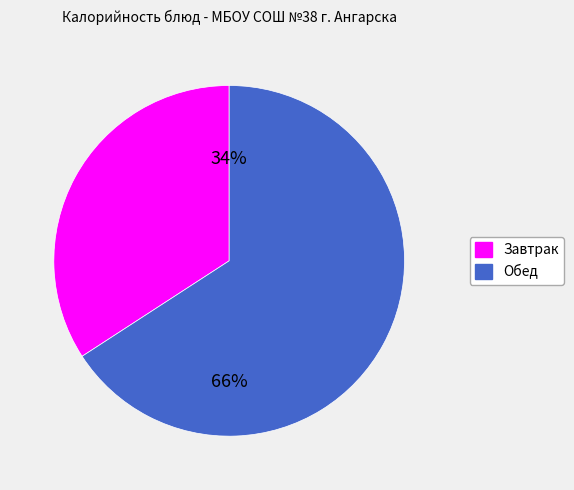

Is there any slice that represents more than half of the pie?

Yes